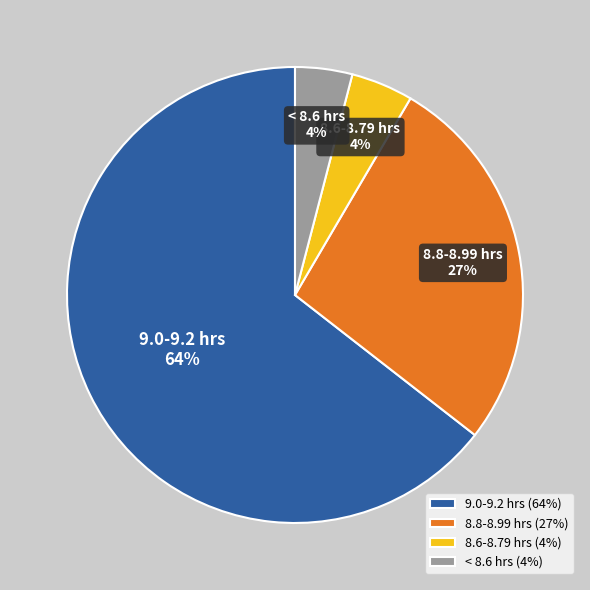

Is it true that 8.6-8.79 hrs is 4% of the pie?

True